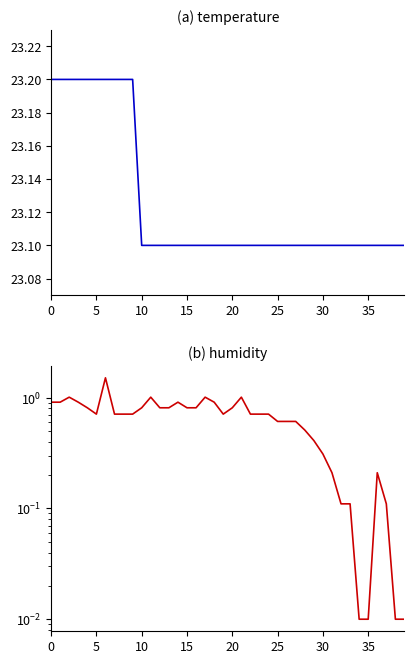

How many lines are shown in the chart?

2